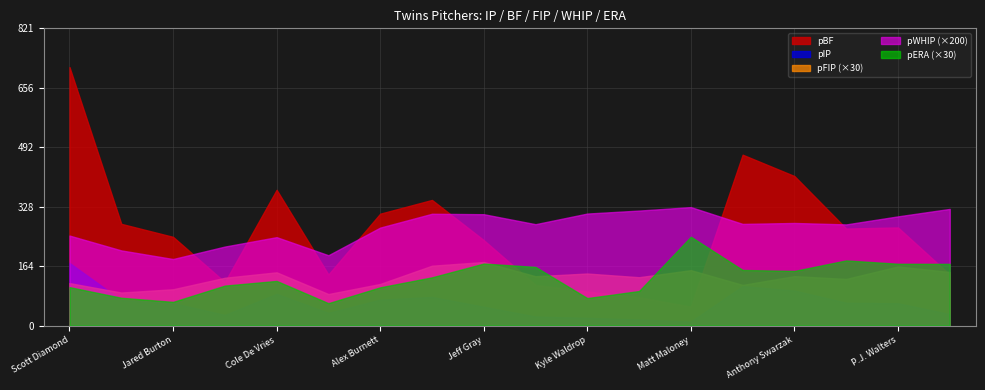

What is the difference between the pWHIP values at Casey Fien and Cole De Vries?

0.3